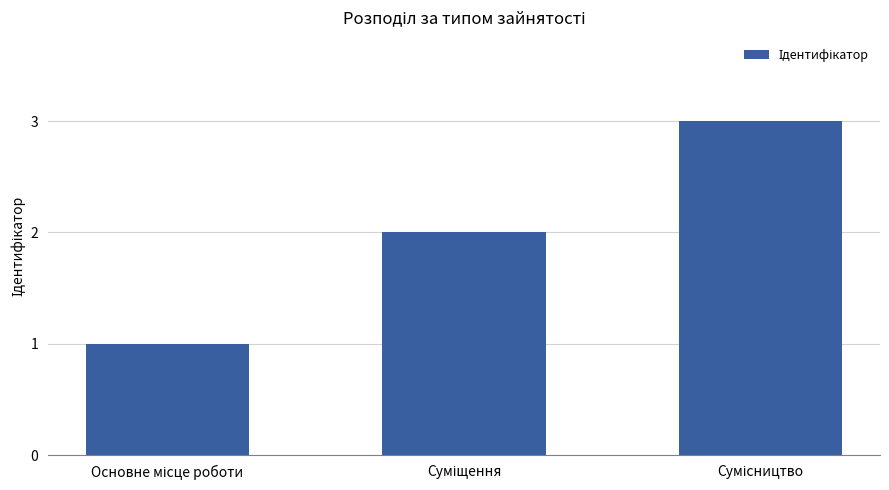

What is the greatest value displayed?

3